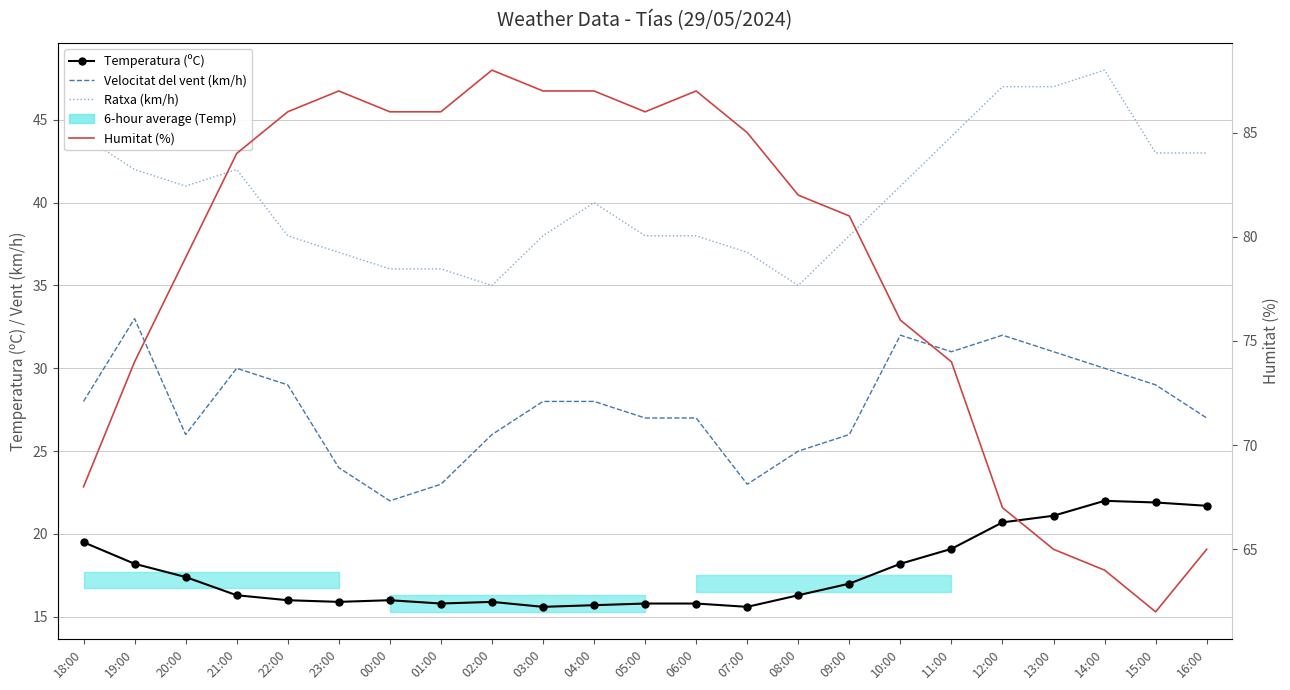

Which has a higher value, 23:00 or 15:00?

15:00